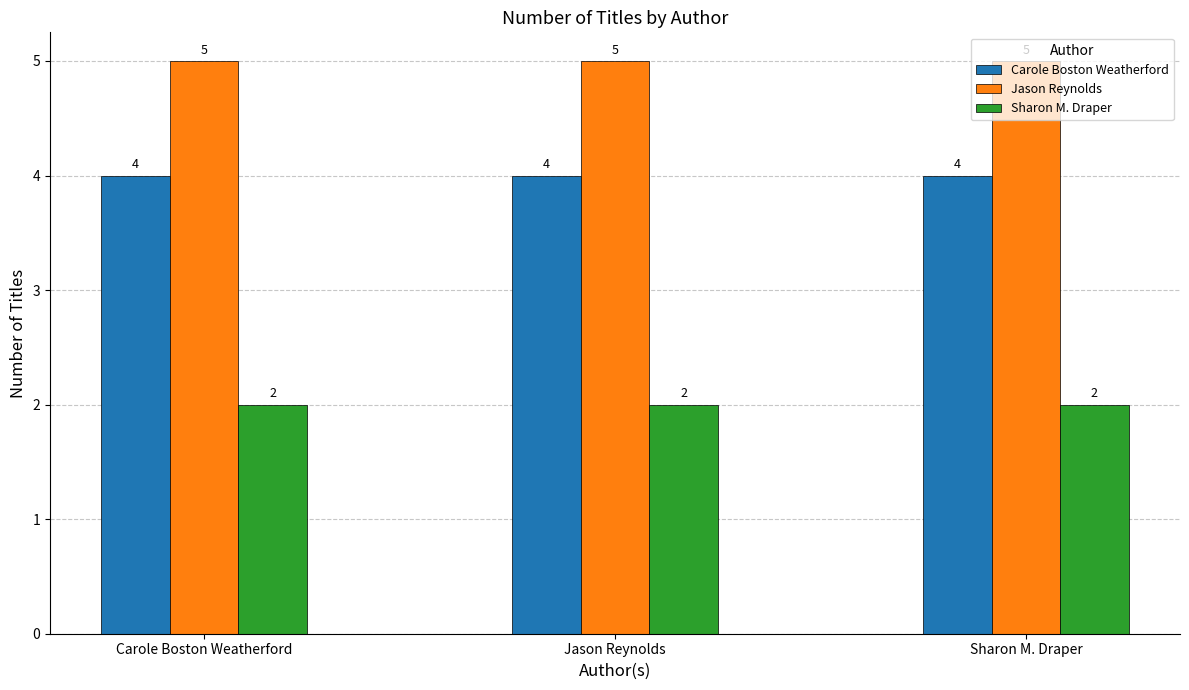

Rank the series by their maximum value, from lowest to highest.

Sharon M. Draper, Carole Boston Weatherford, Jason Reynolds